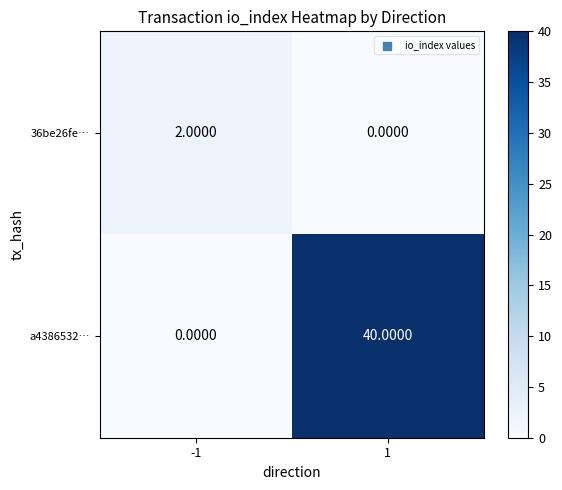

Between -1 and 1, which series saw the biggest shift?

a4386532…